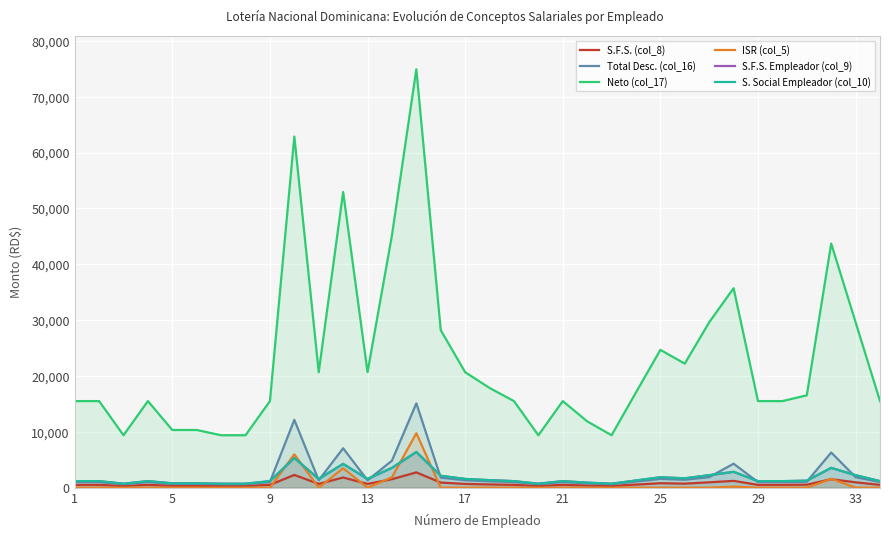

Which series has the widest spread of values?

Neto (col_17)